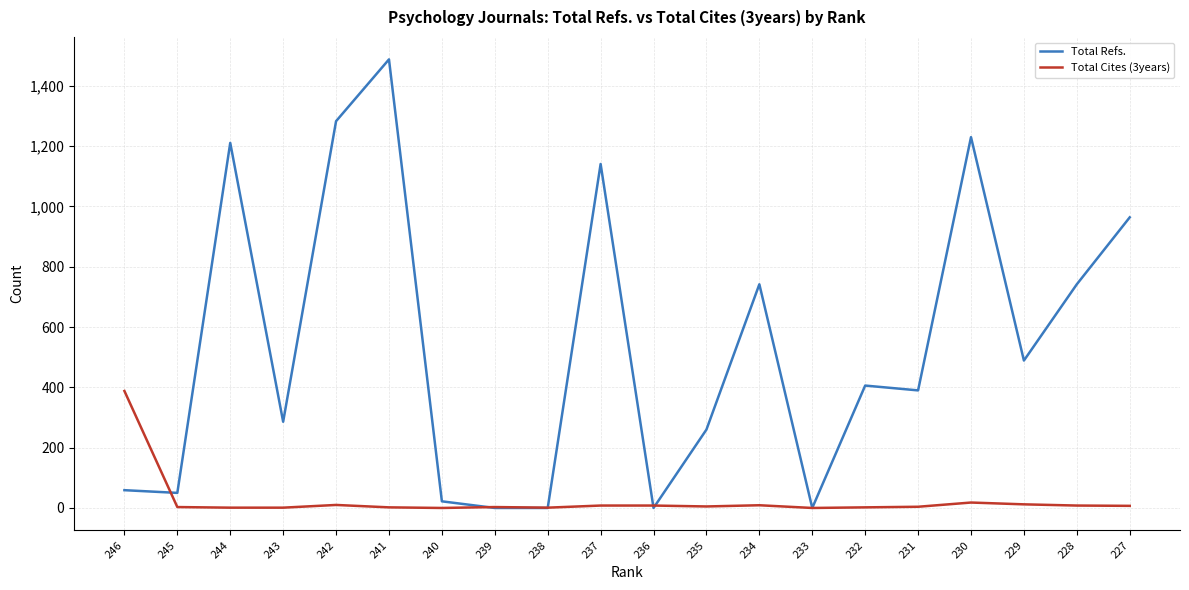

True or false: Total Cites (3years) has a value of 1 at 244.

True